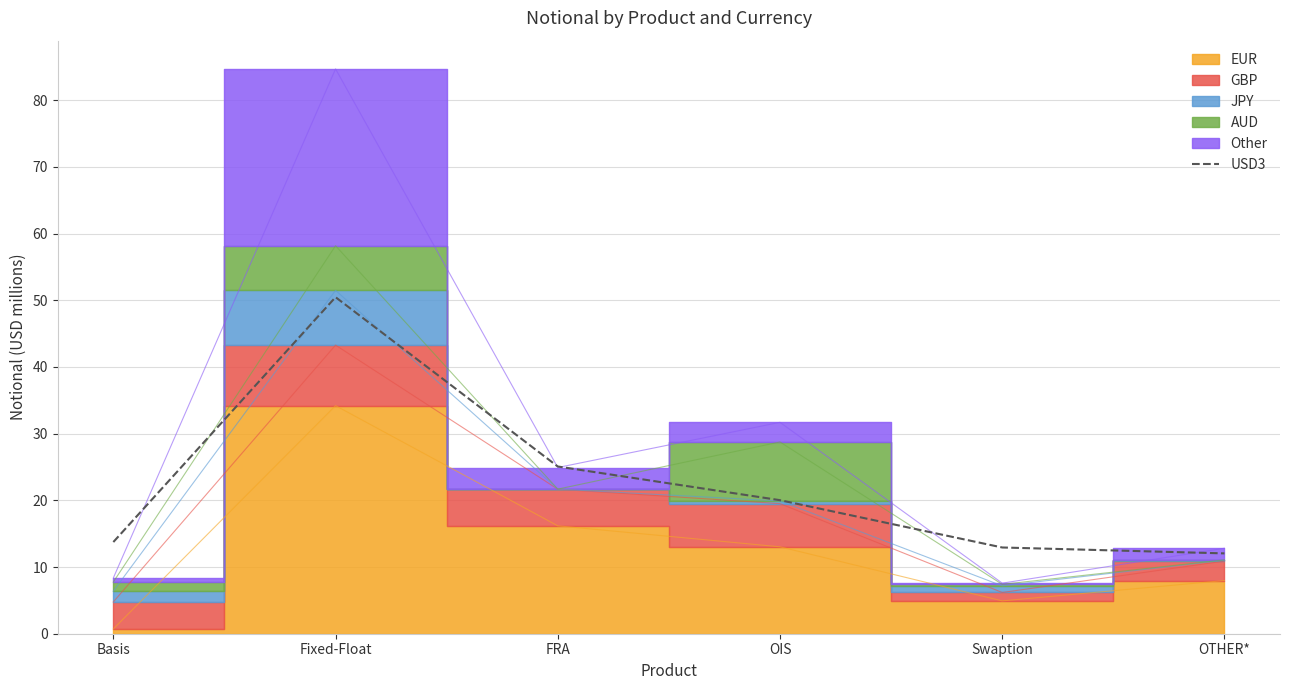

Reading right to left, transcribe all the data shown in this chart.

12.0	12.9	20.0	25.1	50.5	13.7